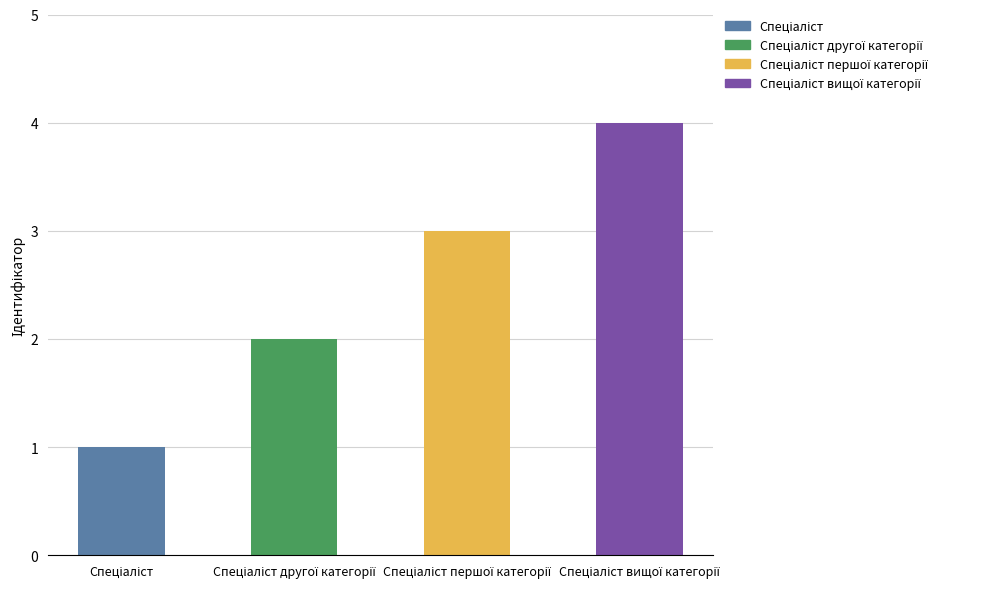

How many data points are less than 3?

2